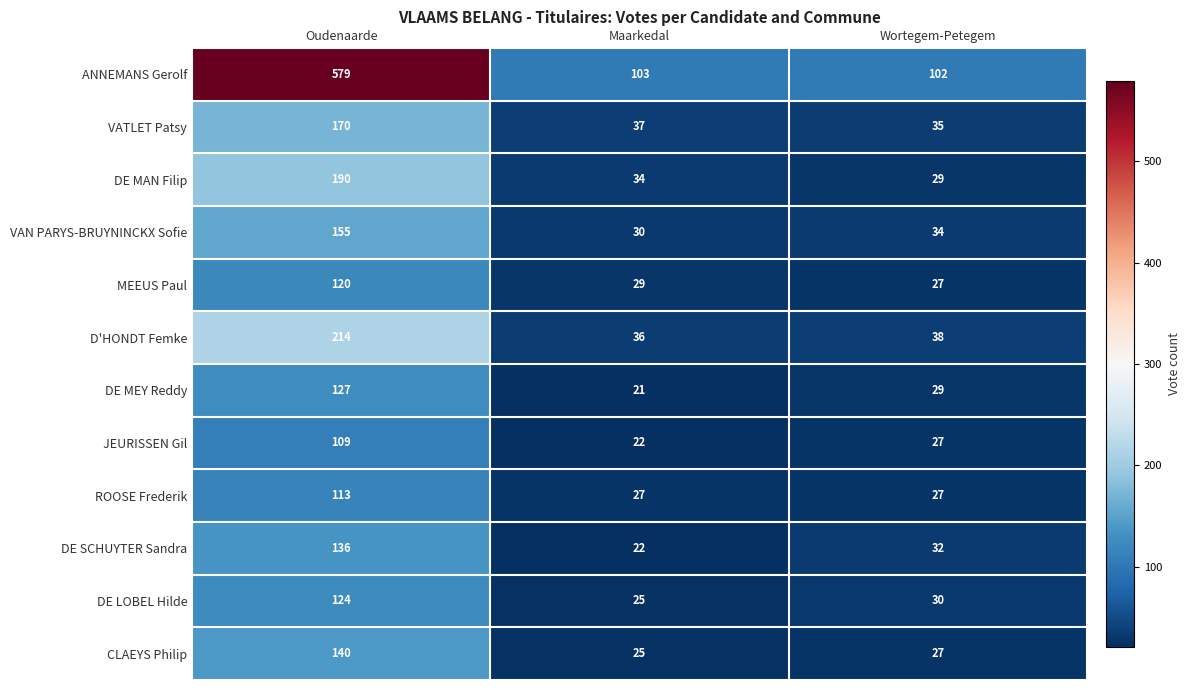

Between Oudenaarde and Maarkedal, which series saw the biggest shift?

ANNEMANS Gerolf